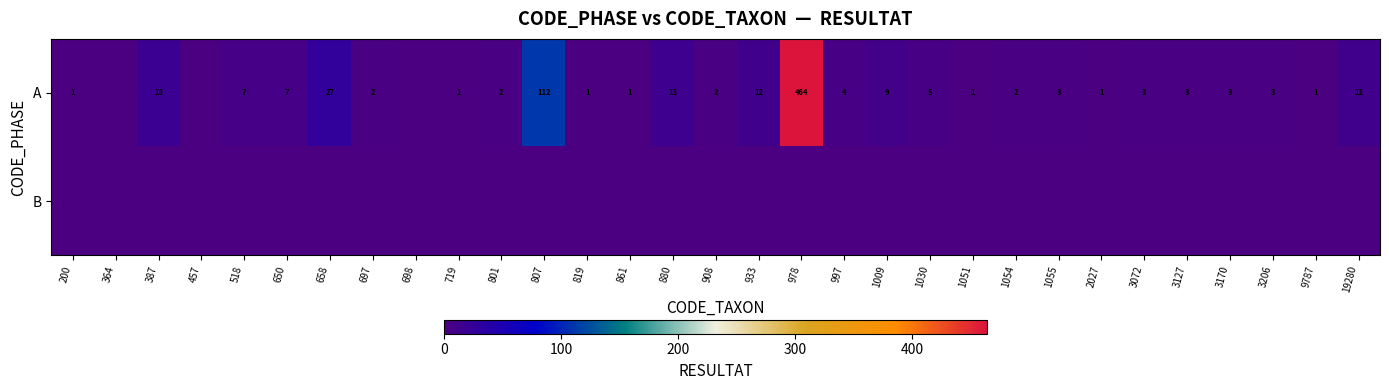

True or false: A has a value of 2 at 9787.

False